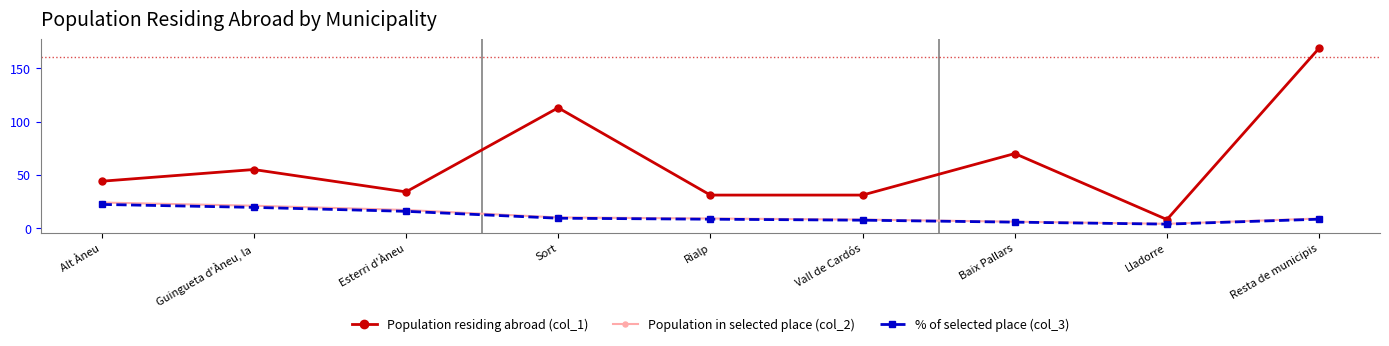

Between Alt Àneu and Sort, which series saw the biggest shift?

Population residing abroad (col_1)